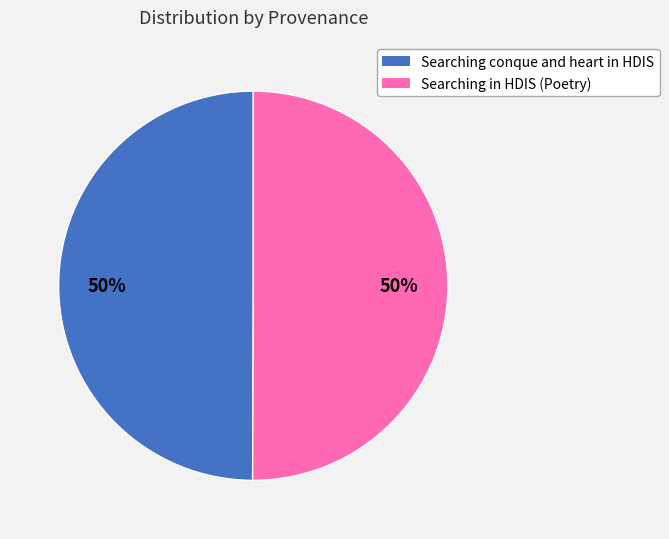

Combined, do Searching in HDIS (Poetry) and Searching conque and heart in HDIS account for over 50%?

Yes